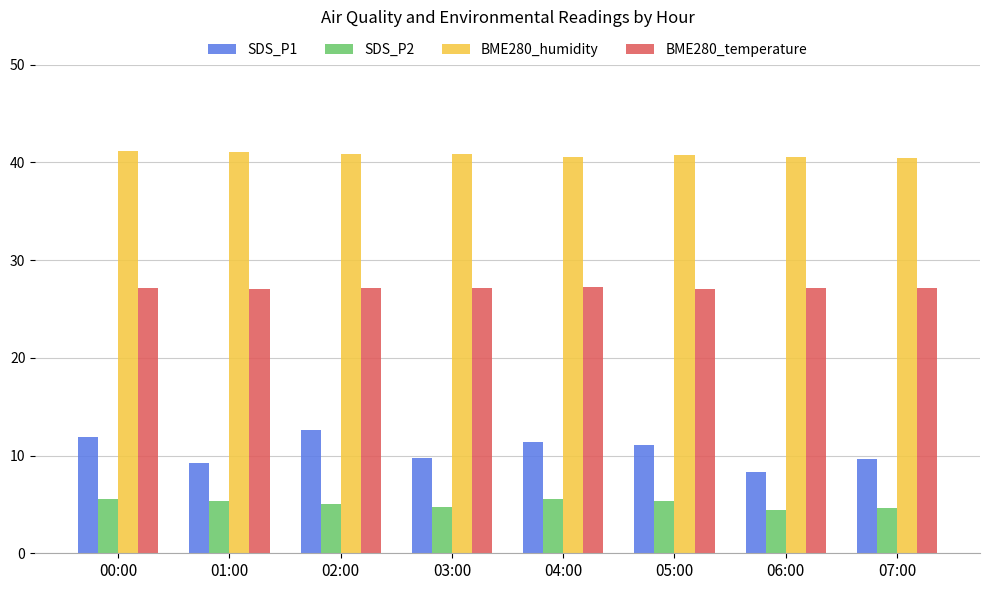

Is the value of SDS_P1 at 02:00 greater than the value of BME280_temperature at 02:00?

No